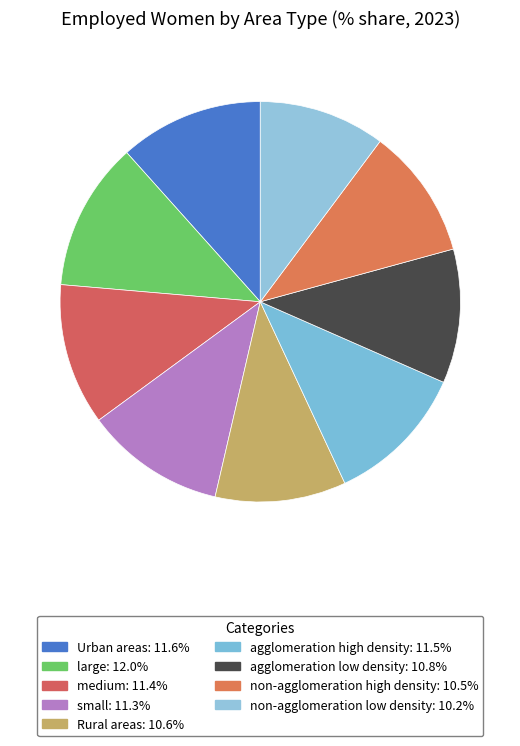

Which category has the biggest portion of the pie?

large